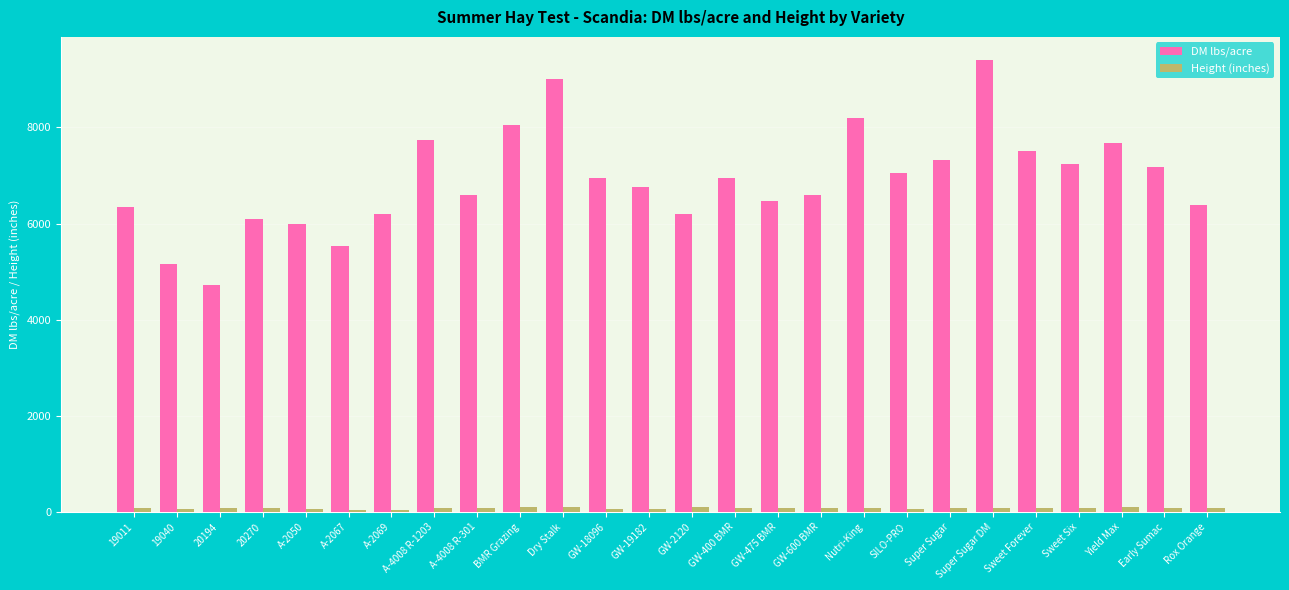

Which series changed the most between 20194 and Nutri-King?

DM lbs/acre